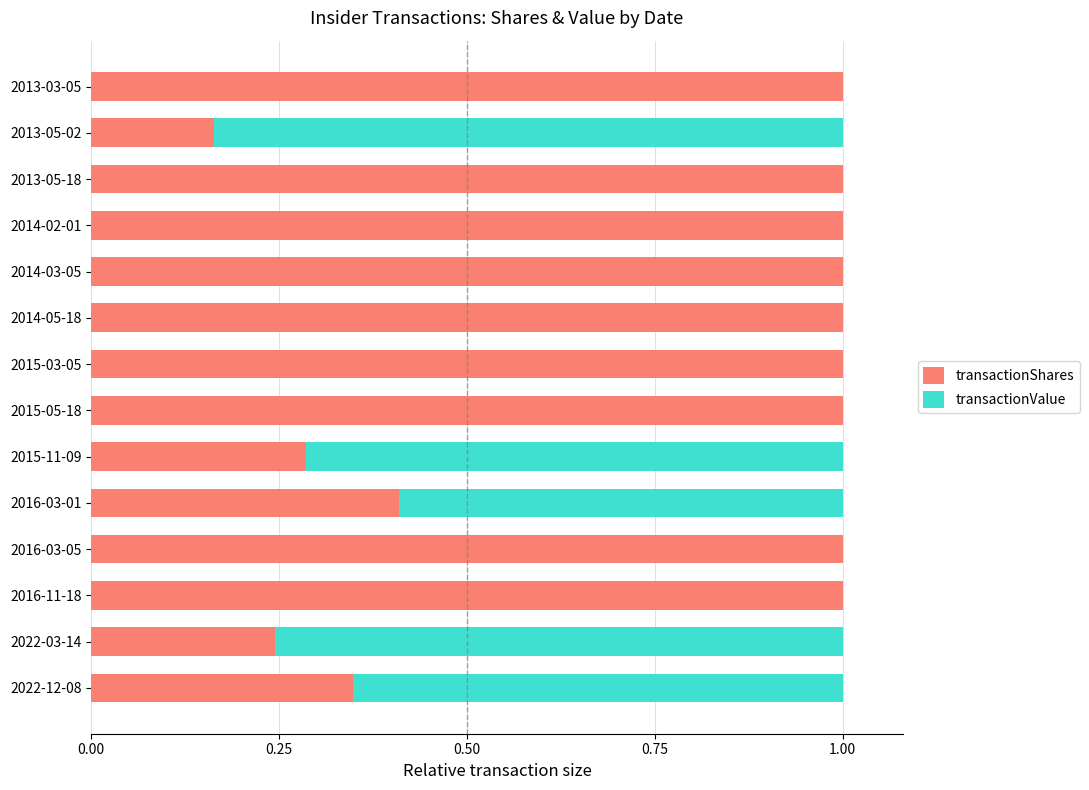

What is the total value across all series at 2022-03-14?

1.0